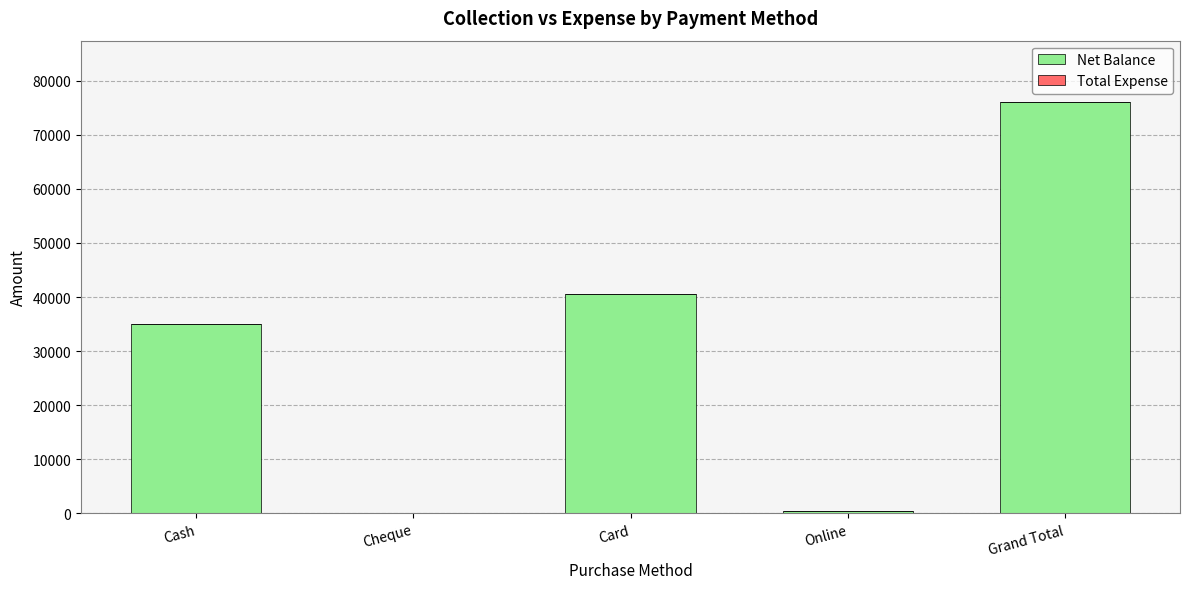

Reading right to left, transcribe all the data shown in this chart.

Grand Total=76000	Online=500	Card=40500	Cheque=0	Cash=35000